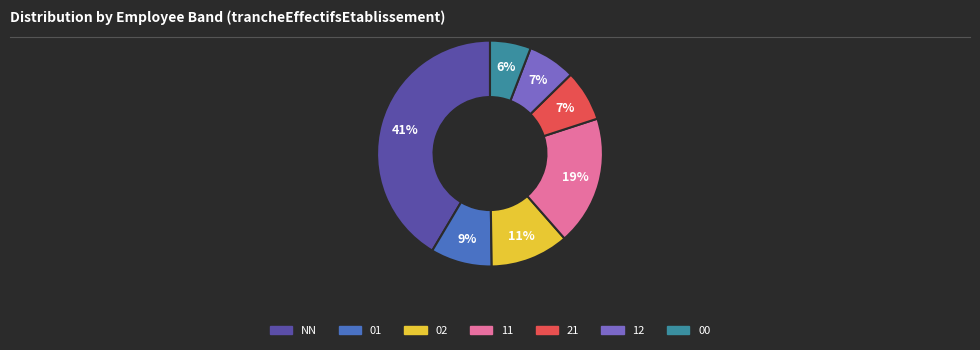

Which category has the smallest portion of the pie?

00